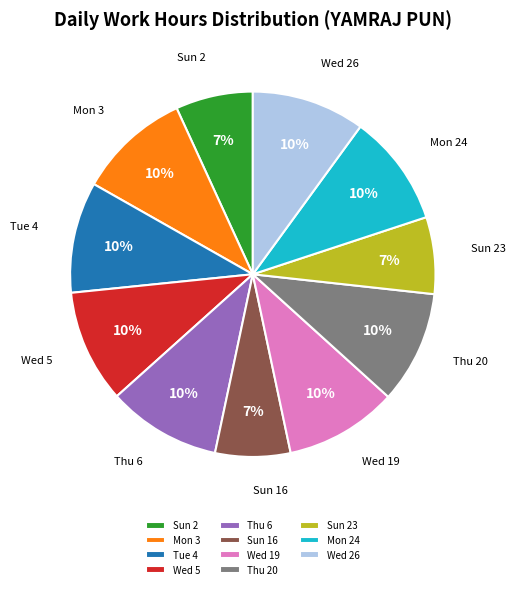

To the nearest percent, what is the difference between the largest and smallest slice percentages?

3%